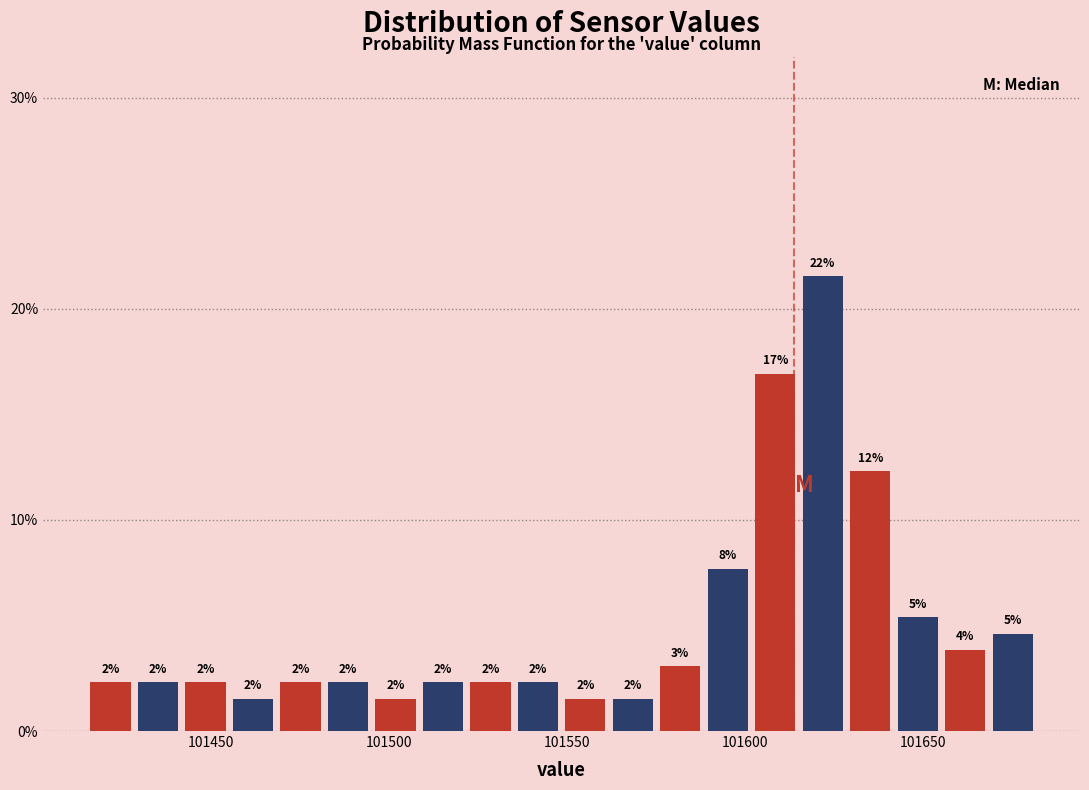

Read against the x-axis, roughly where is the centre of the tallest bar?

101620